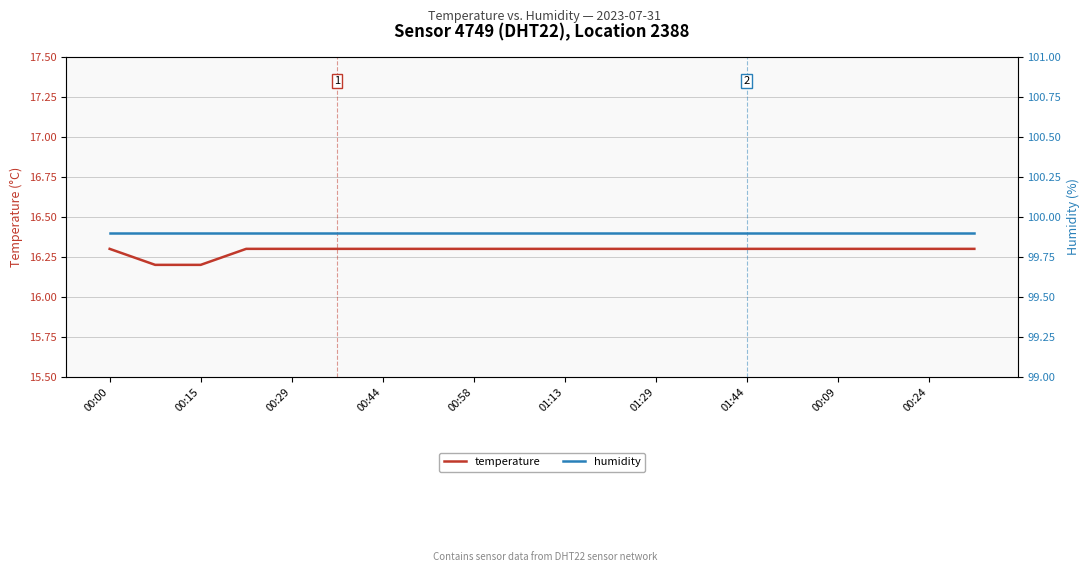

What is the smallest value displayed?

16.2